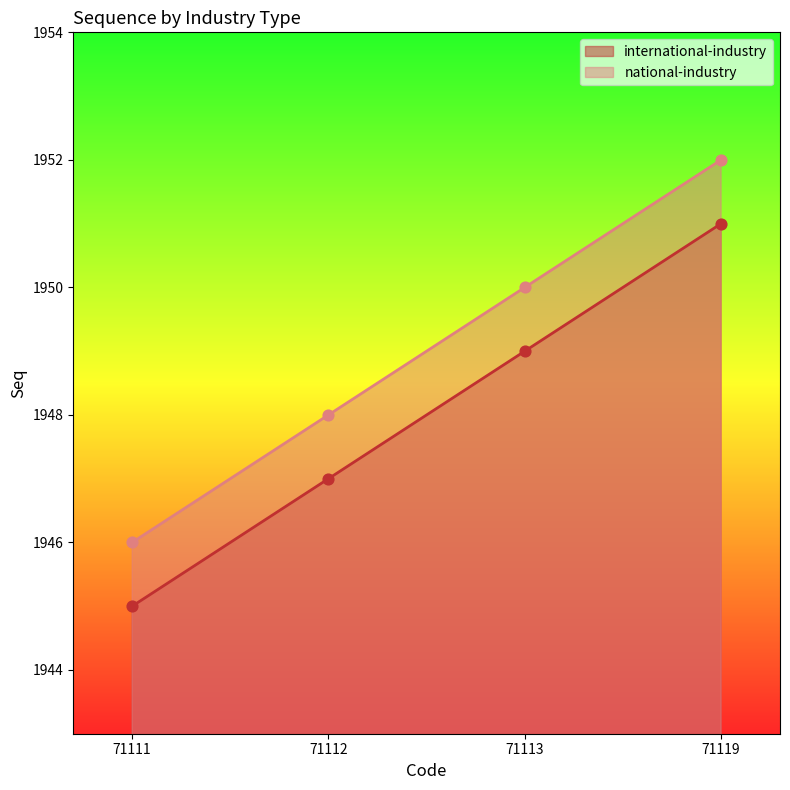

What is the total value across all series at 71113?

3899